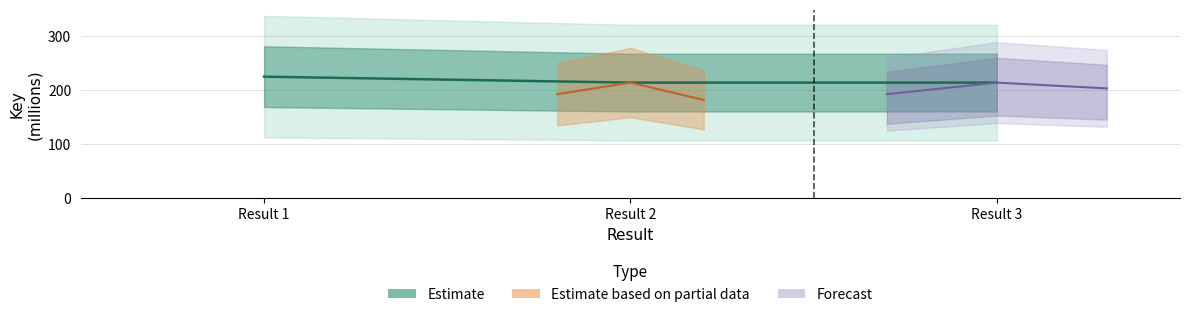

Is it true that the value at Result 3 is 214.0?

True